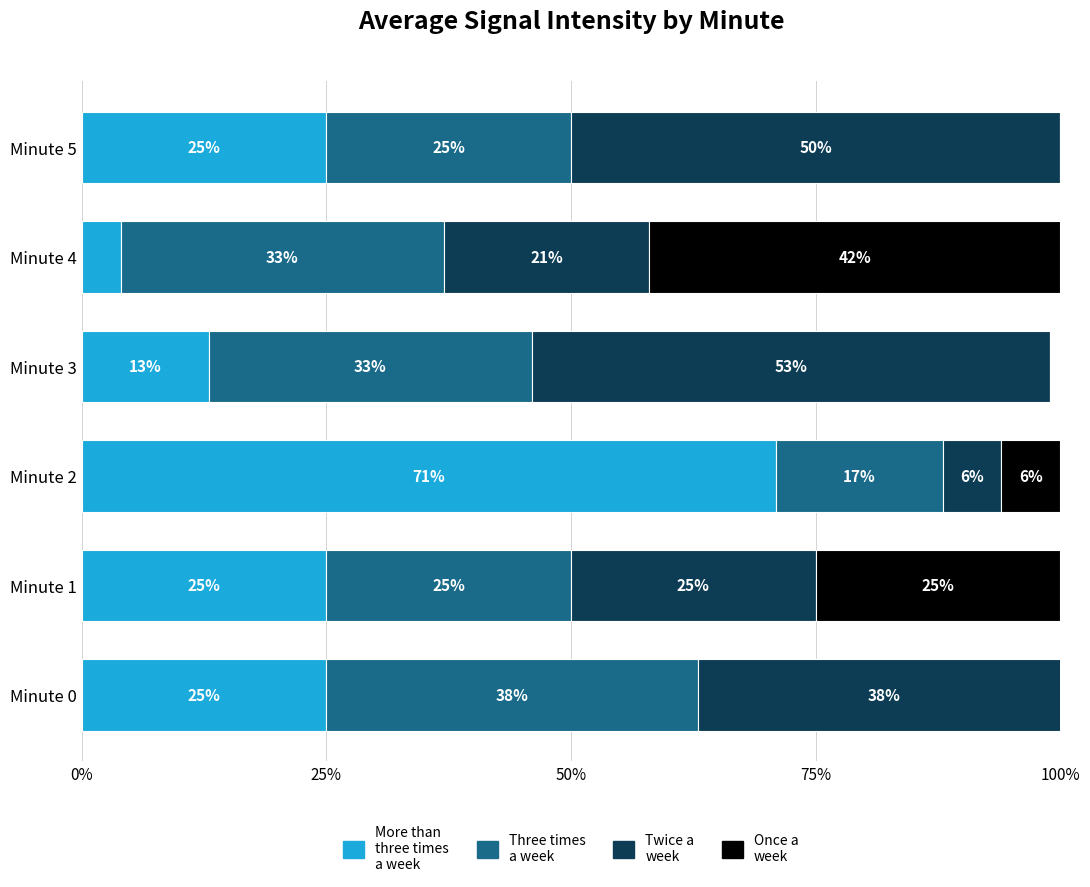

At which category is the sum across all series the highest?

Minute 0